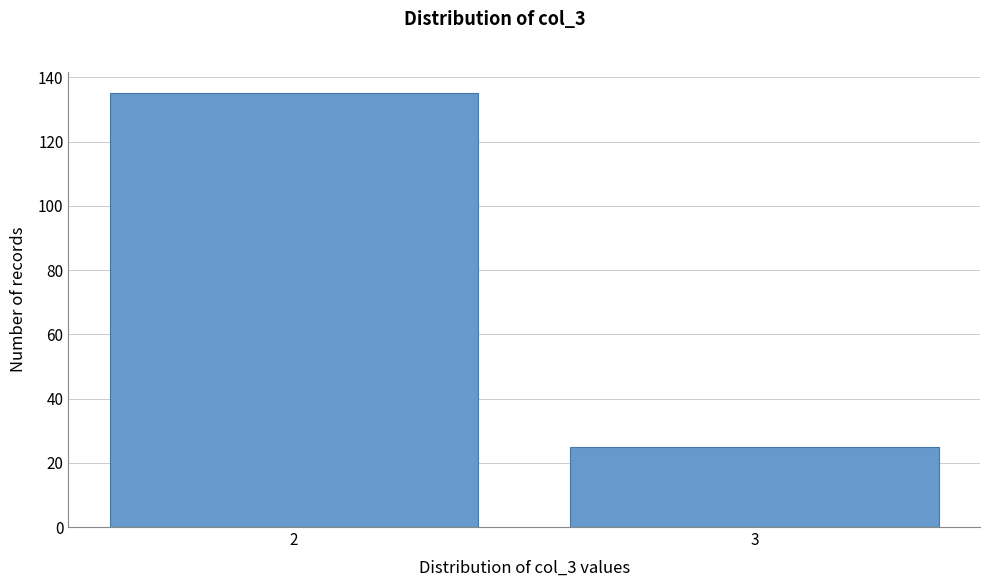

Reading left to right, what are all the values shown in this chart?

2=135	3=25